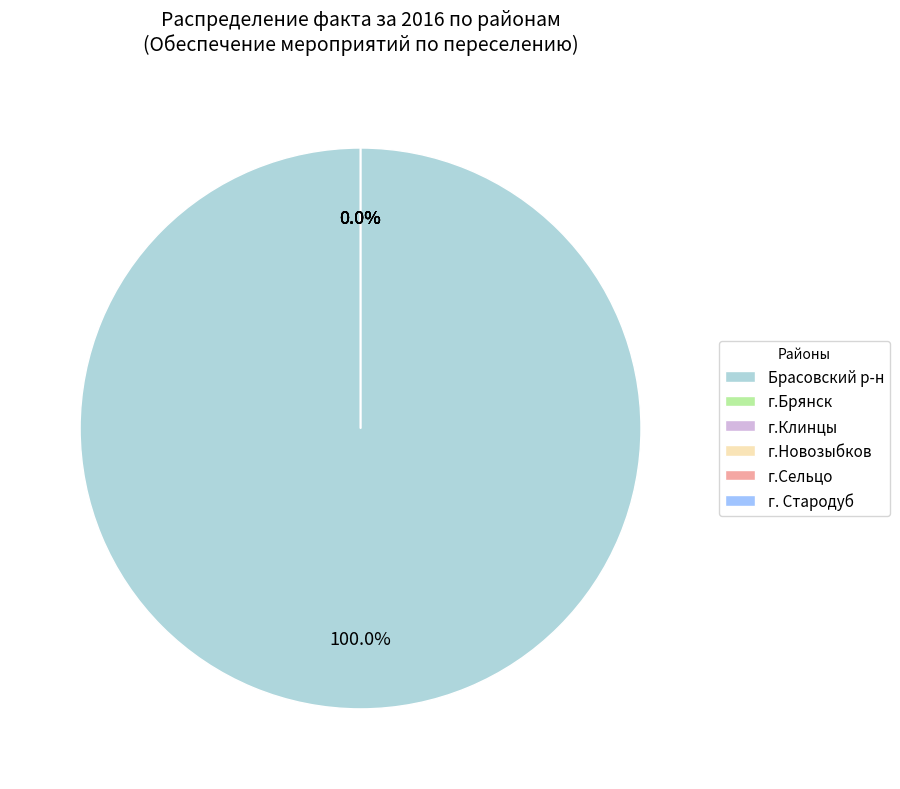

Which category accounts for the majority?

Брасовский р-н